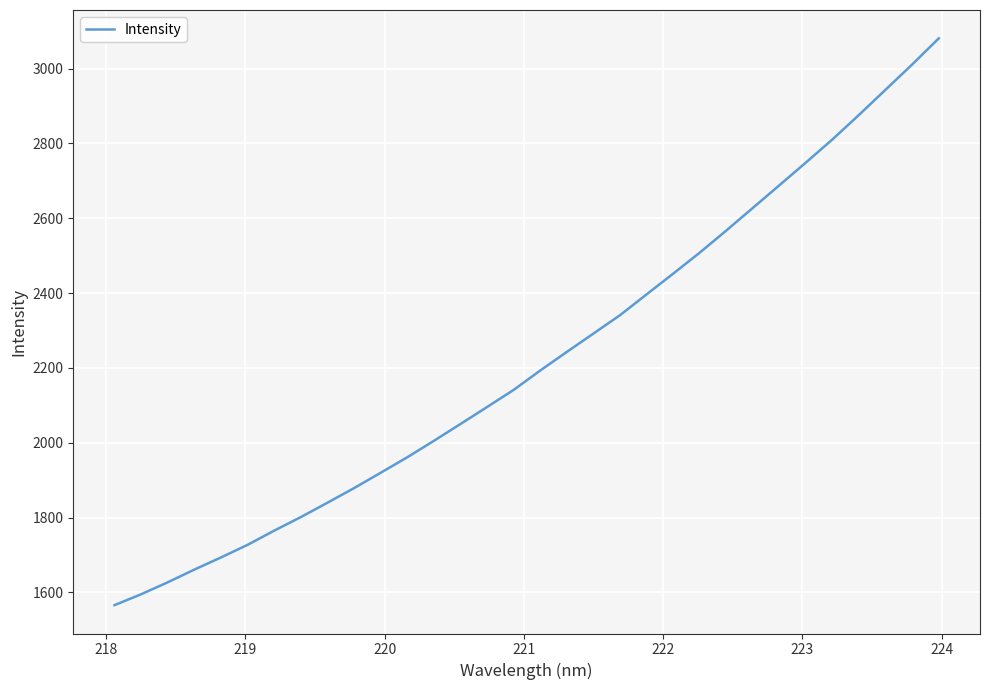

What is the difference between the maximum and minimum values?

1514.8